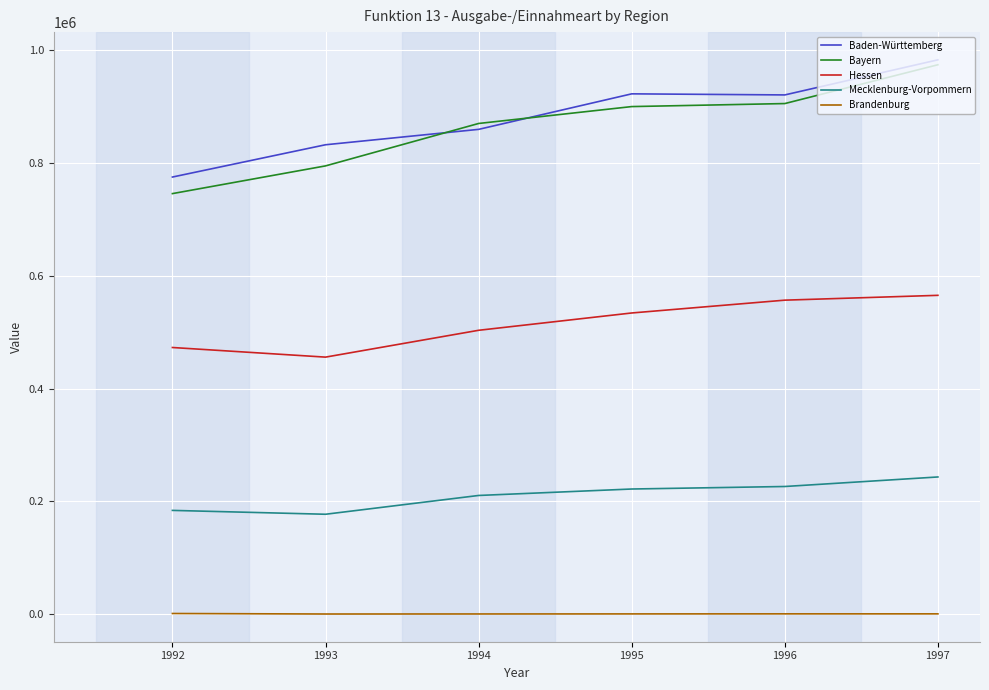

In Hessen, how many points are lower than both neighbors (excluding endpoints)?

1